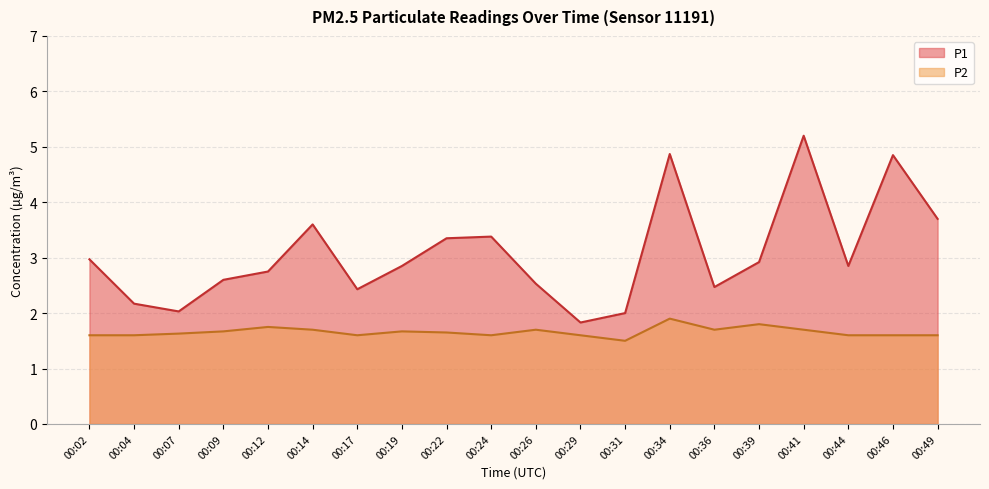

How many lines are shown in the chart?

2